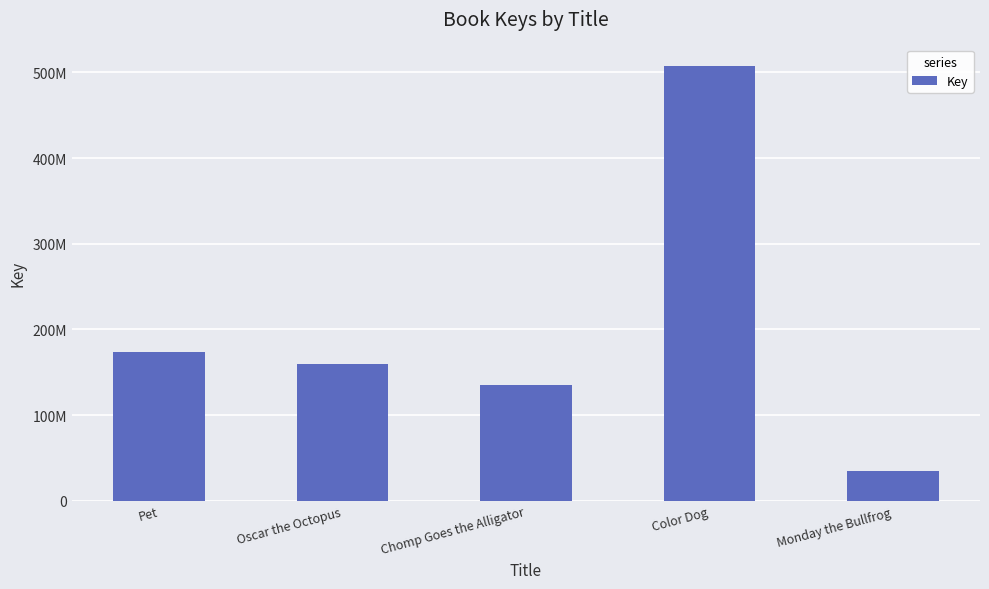

Between Pet and Color Dog, which is larger?

Color Dog